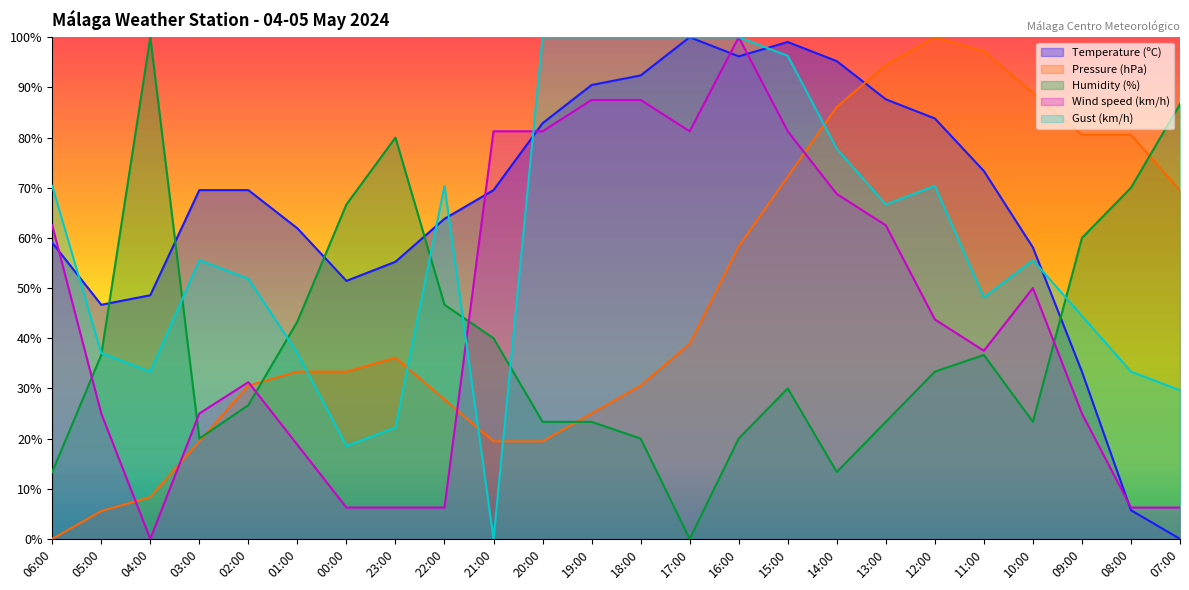

Reading left to right, transcribe all the data shown in this chart.

Temperature (ºC): 59.0	46.7	48.6	69.5	69.5	61.9	51.4	55.2	63.8	69.5	82.9	90.5	92.4	100.0	96.2	99.0	95.2	87.6	83.8	73.3	58.1	33.3	5.7	0.0
Pressure (hPa): 0.0	5.6	8.3	19.4	30.6	33.3	33.3	36.1	27.8	19.4	19.4	25.0	30.6	38.9	58.3	72.2	86.1	94.4	100.0	97.2	88.9	80.6	80.6	69.4
Humidity (%): 13.3	36.7	100.0	20.0	26.7	43.3	66.7	80.0	46.7	40.0	23.3	23.3	20.0	0.0	20.0	30.0	13.3	23.3	33.3	36.7	23.3	60.0	70.0	86.7
Wind speed (km/h): 62.5	25.0	0.0	25.0	31.2	18.8	6.2	6.2	6.2	81.2	81.2	87.5	87.5	81.2	100.0	81.2	68.8	62.5	43.8	37.5	50.0	25.0	6.2	6.2
Gust (km/h): 70.4	37.0	33.3	55.6	51.9	37.0	18.5	22.2	70.4	0.0	100.0	100.0	100.0	100.0	100.0	96.3	77.8	66.7	70.4	48.1	55.6	44.4	33.3	29.6